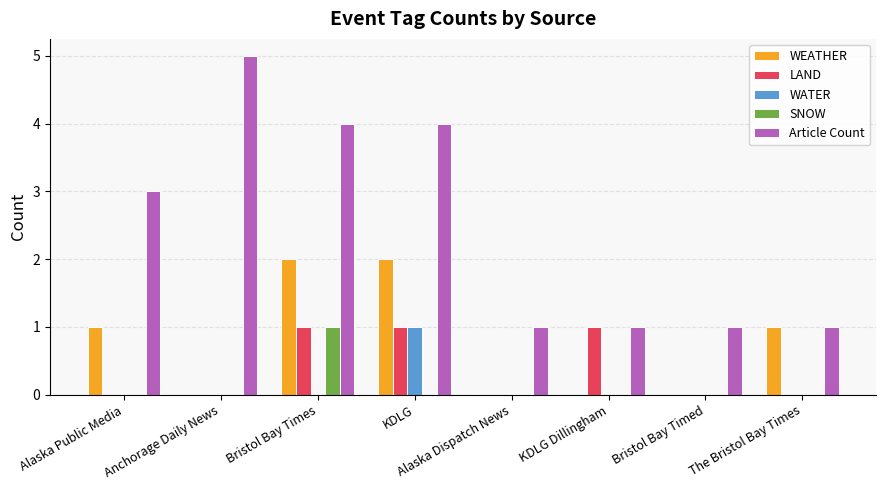

What are all the series names shown in the legend?

WEATHER, LAND, WATER, SNOW, Article Count